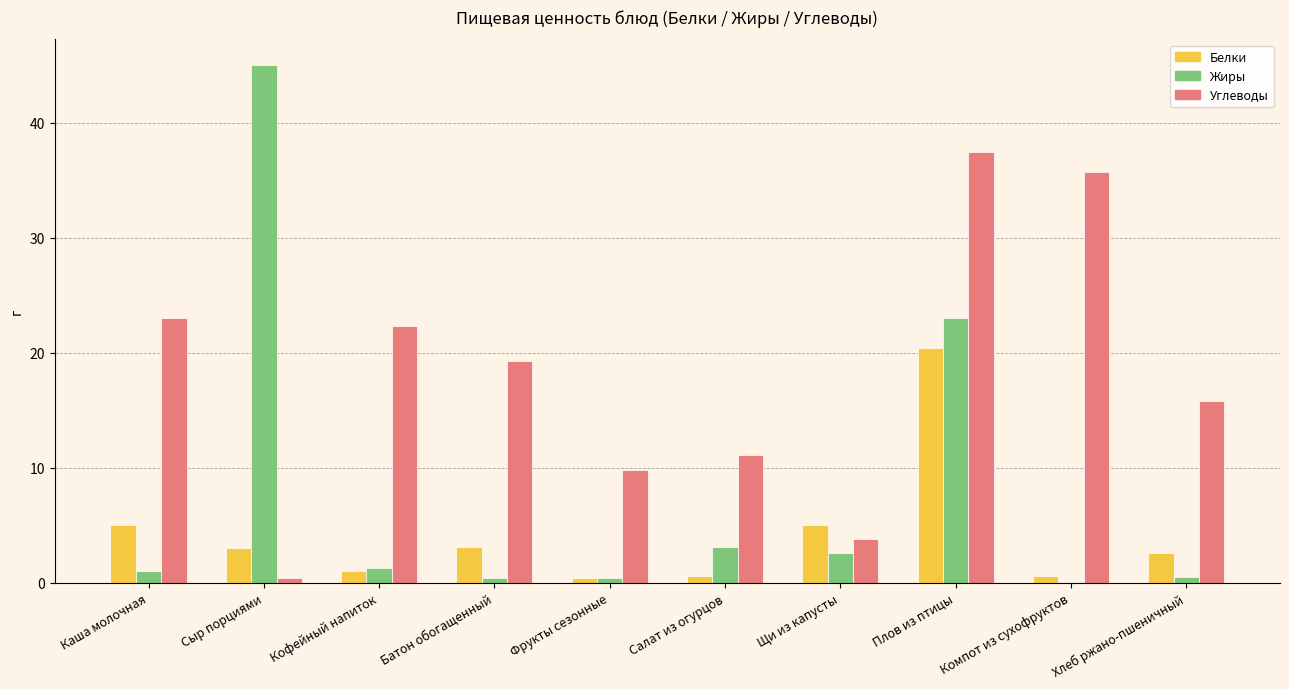

What is the maximum value shown in the chart?

45.0